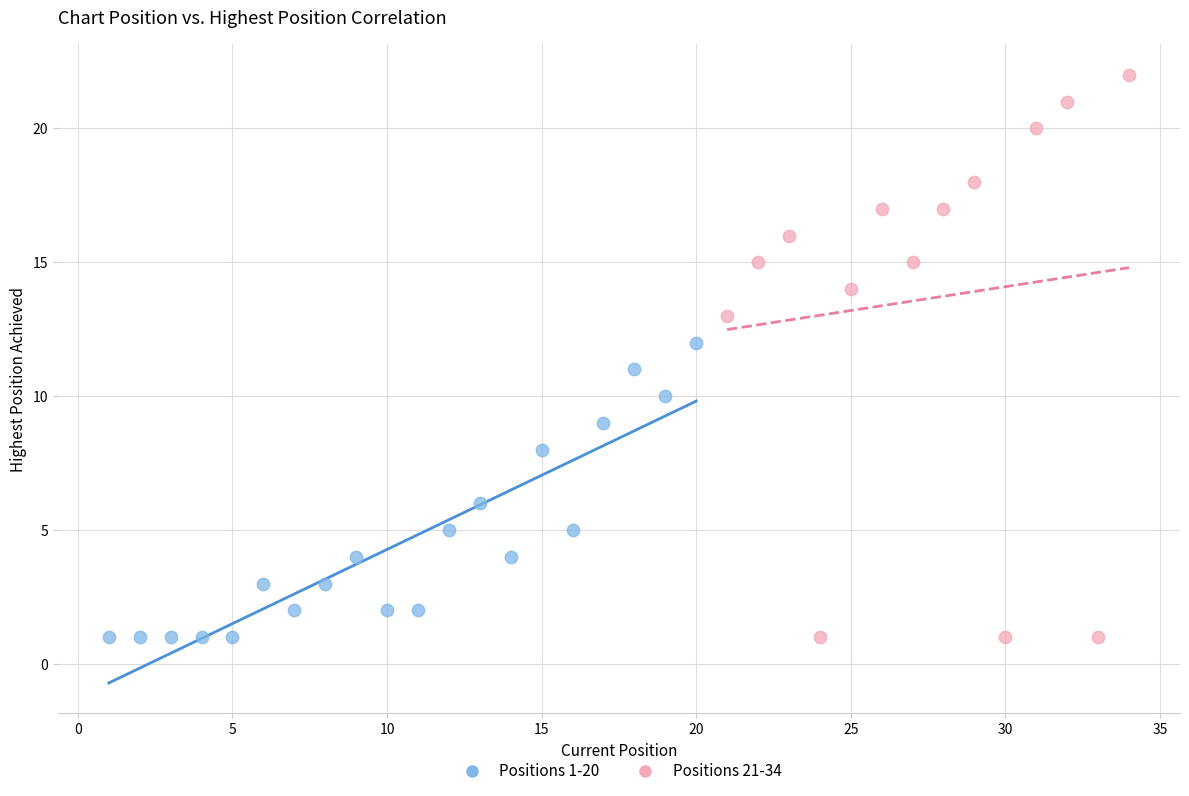

Which series has the largest Y range (max minus min)?

Positions 21-34